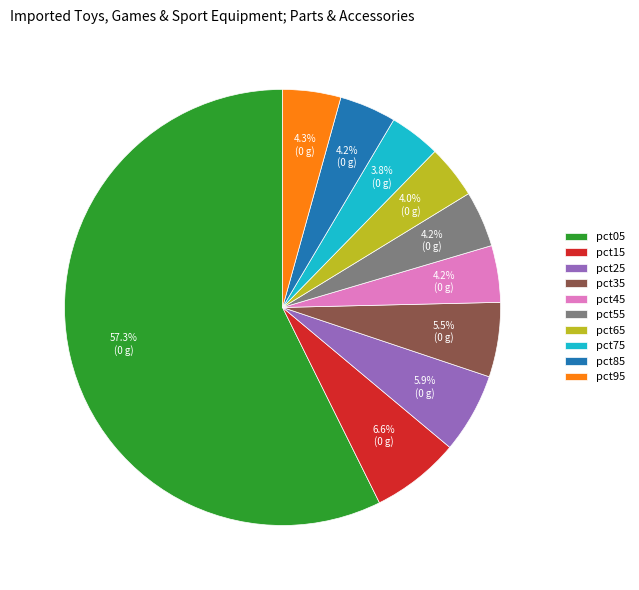

What percentage is the pct15 slice, to the nearest percent?

7%